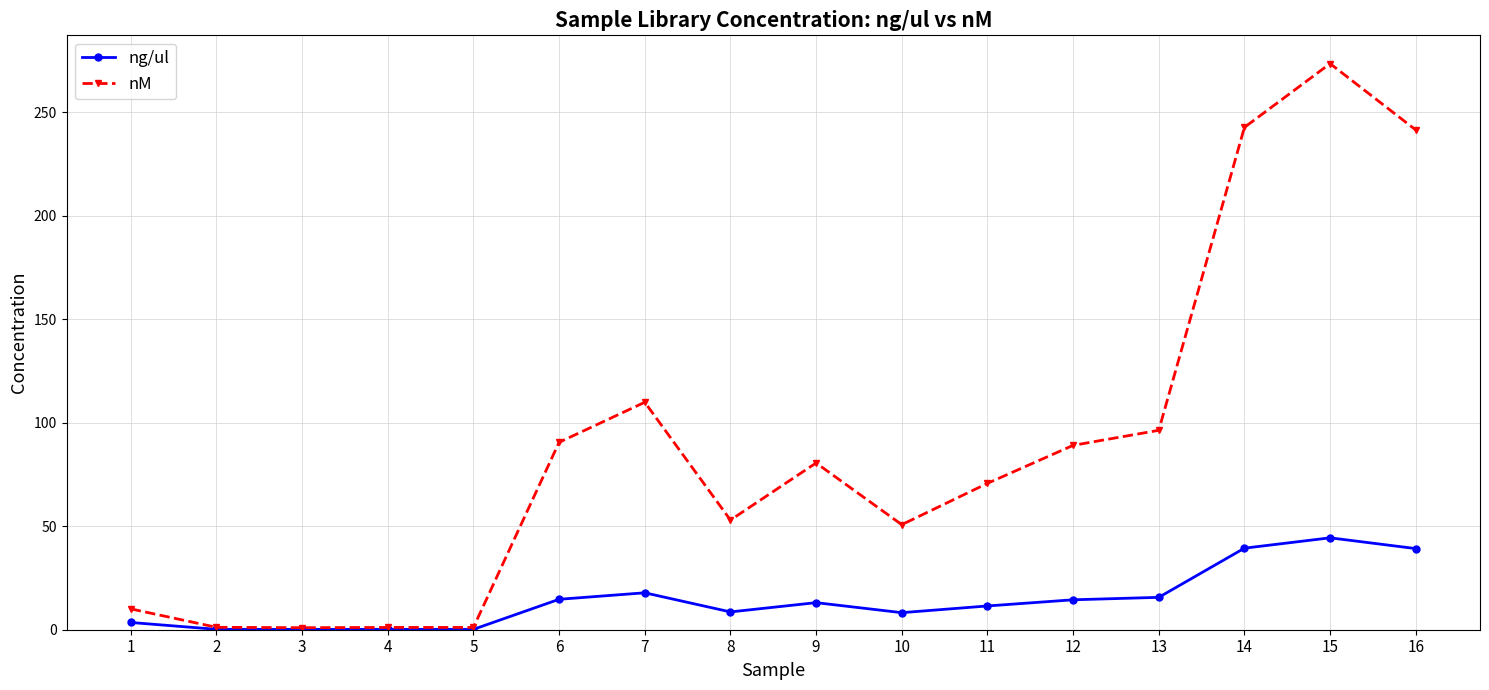

Is this an area chart (filled region under the line)?

No